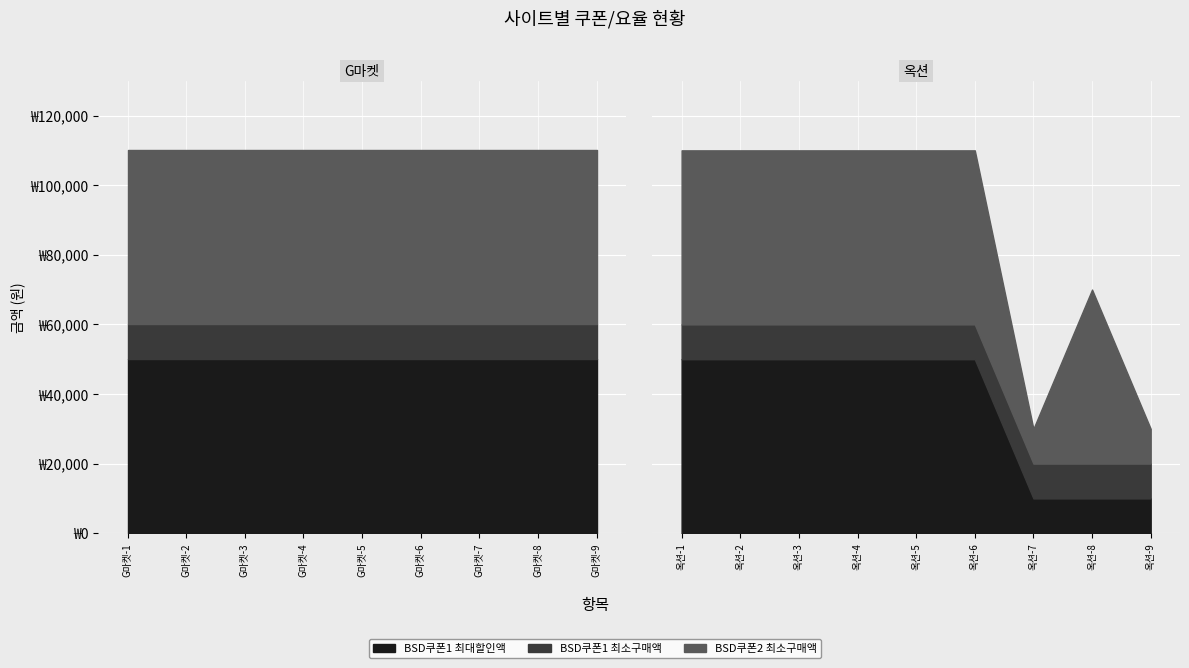

At which label does 변경판매가 reach its minimum?

G마켓-1